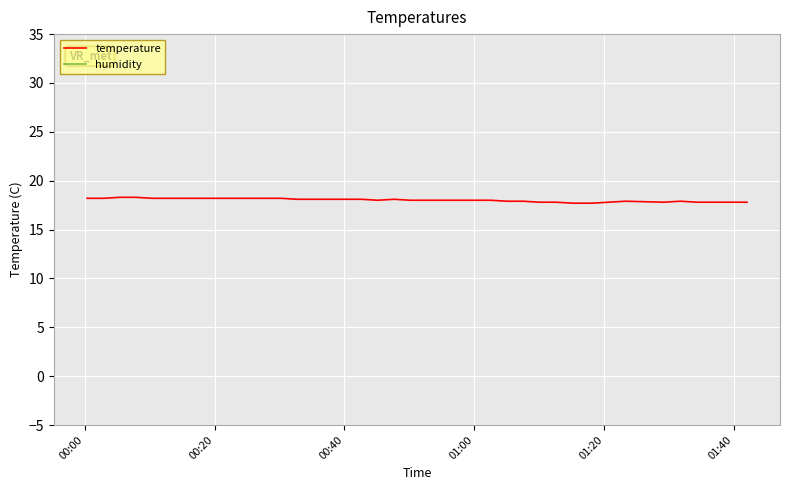

Does the chart display data point markers on the line(s)?

No